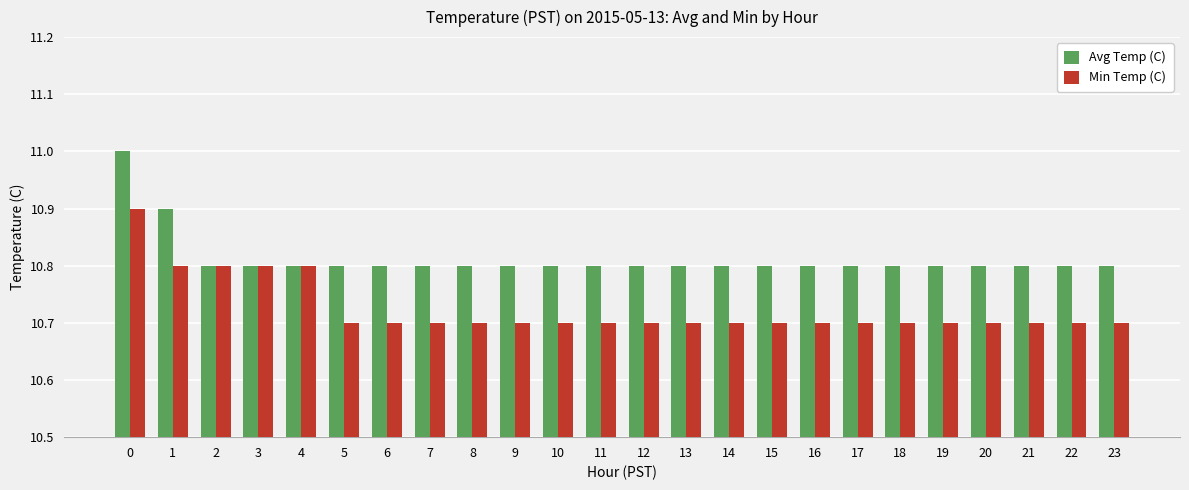

What are all the series names shown in the legend?

Avg Temp (C), Min Temp (C)